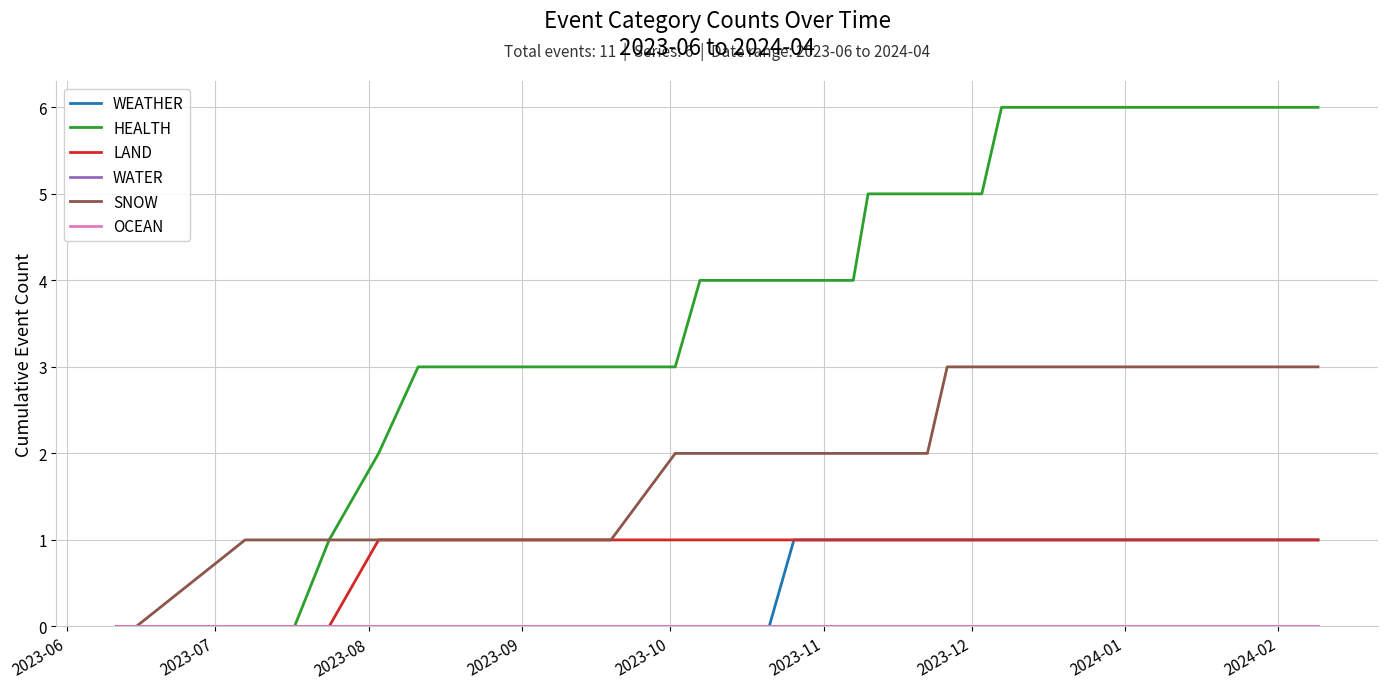

Which category has the lowest value in the HEALTH series?

2023-06